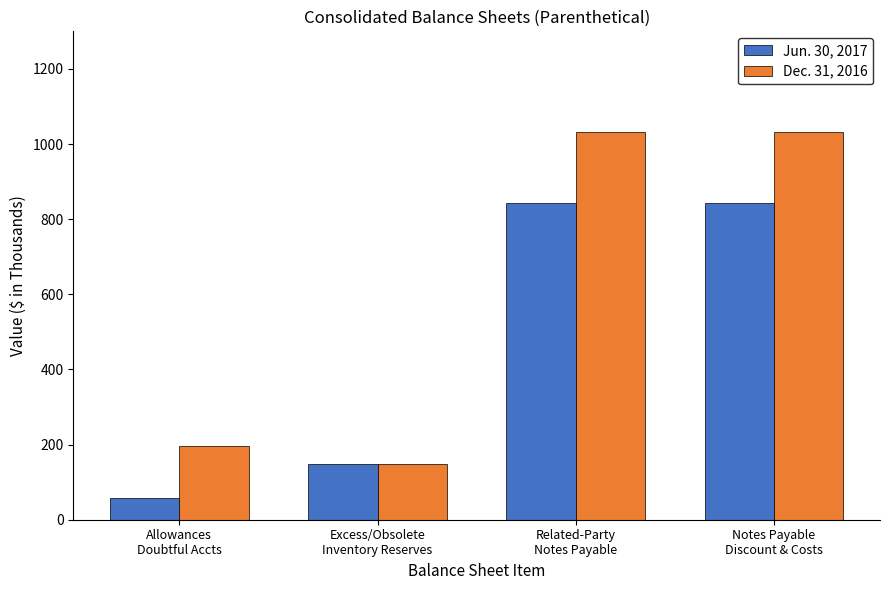

What is the sum of all Dec. 31, 2016 values?

2411